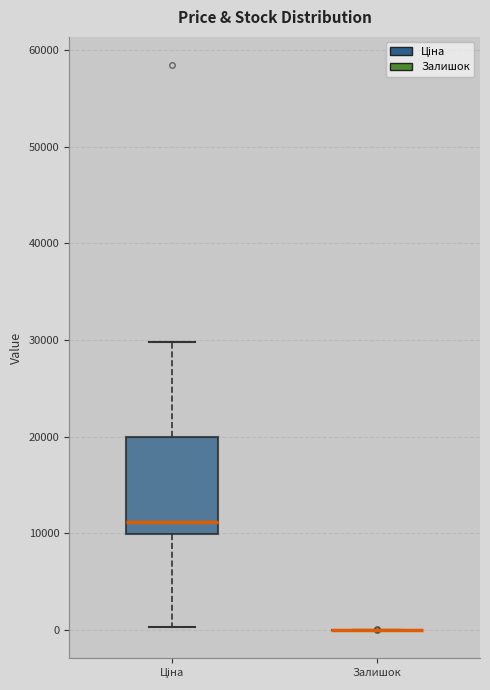

Reading left to right, read every box against the y-axis: the position of its median line, the range the box covers, and the ends of its whiskers. The values are not printed on the chart, so give them approximately, as read against the axis.

Ціна: median 11000, box 10000 to 20000, whiskers 0 to 30000
Залишок: box collapsed to a line at 0, whiskers 0 to 0